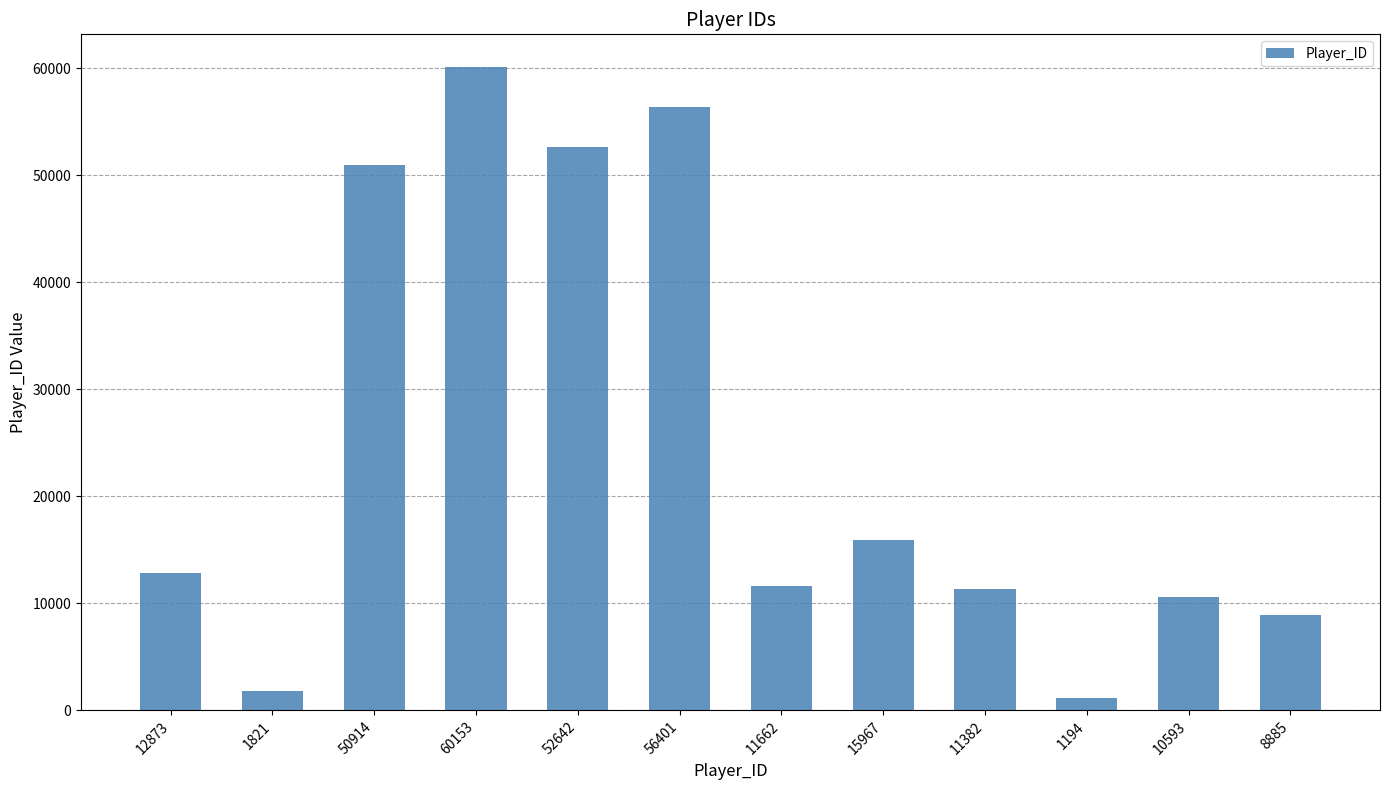

True or false: the data shows 25379 at 15967.

False